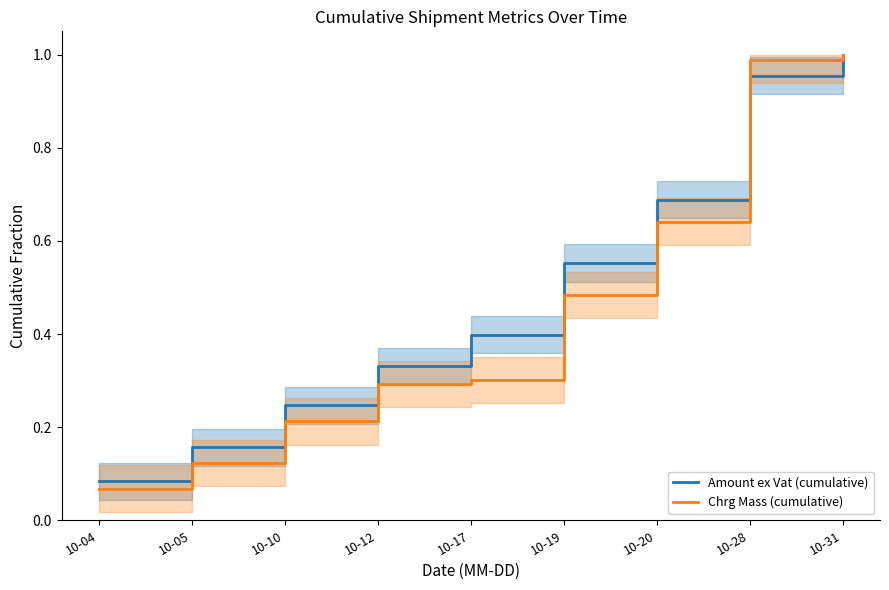

Where is Chrg Mass (cumulative) nearest to the value 0?

10-04